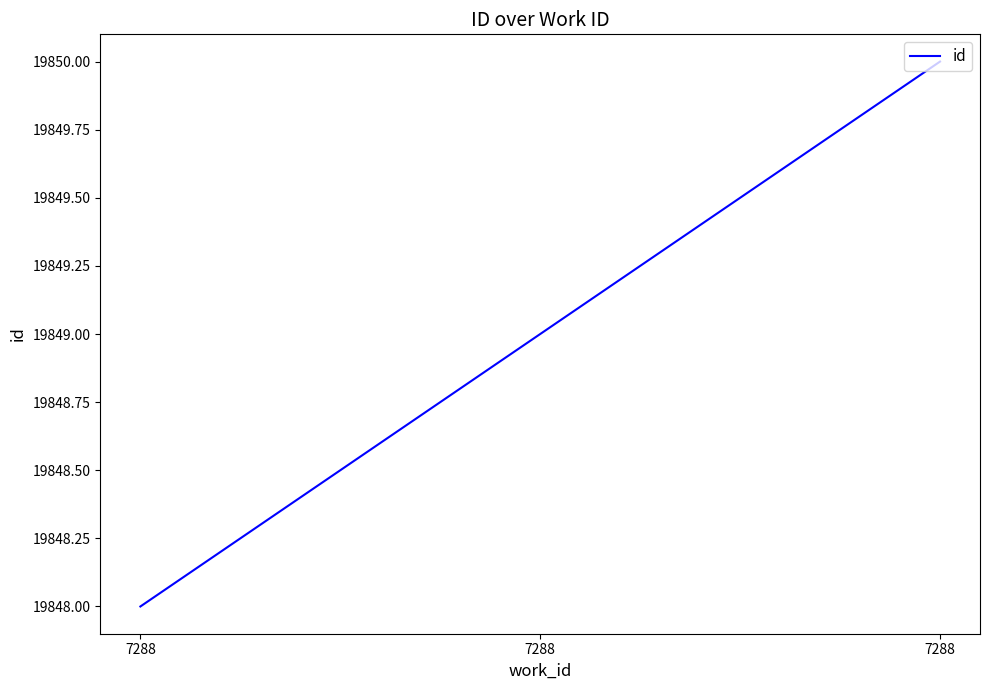

Does the chart display data point markers on the line(s)?

No